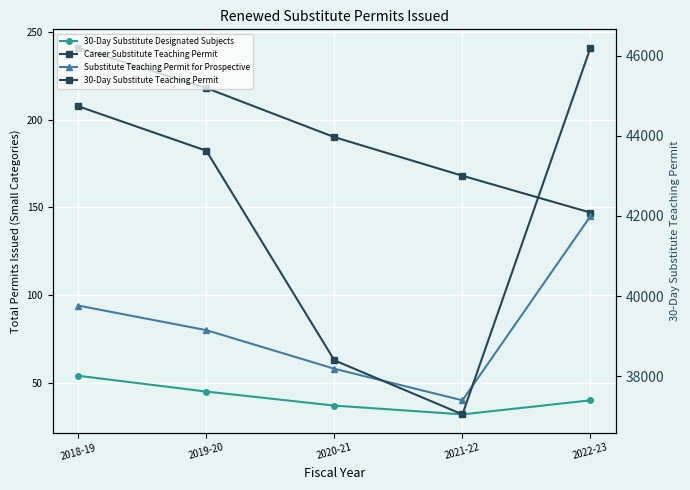

True or false: Career Substitute Teaching Permit and 30-Day Substitute Designated Subjects cross at least once.

False